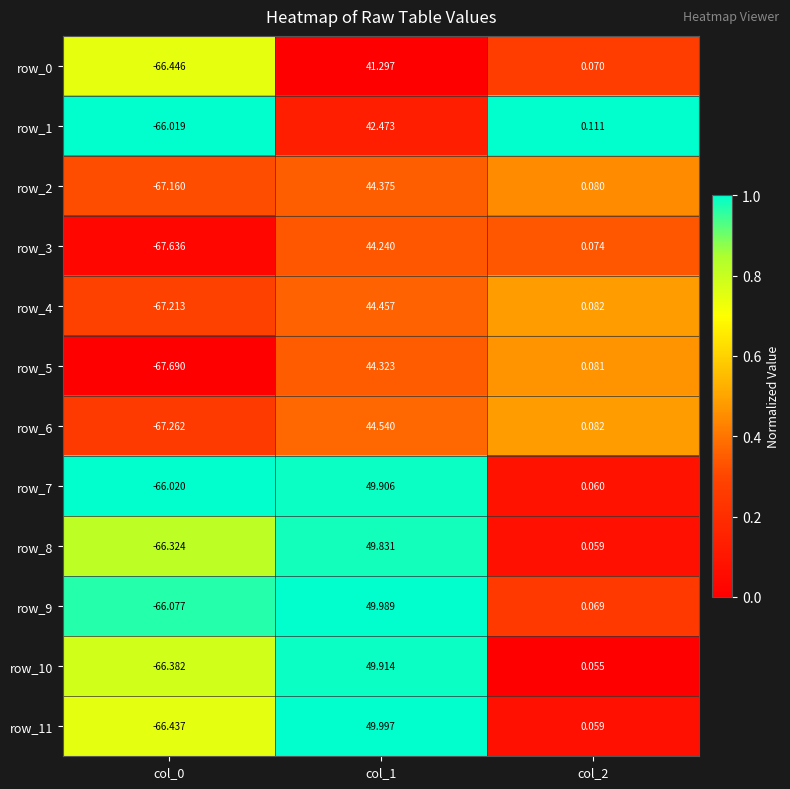

At which category does the chart reach its minimum across all series?

col_0